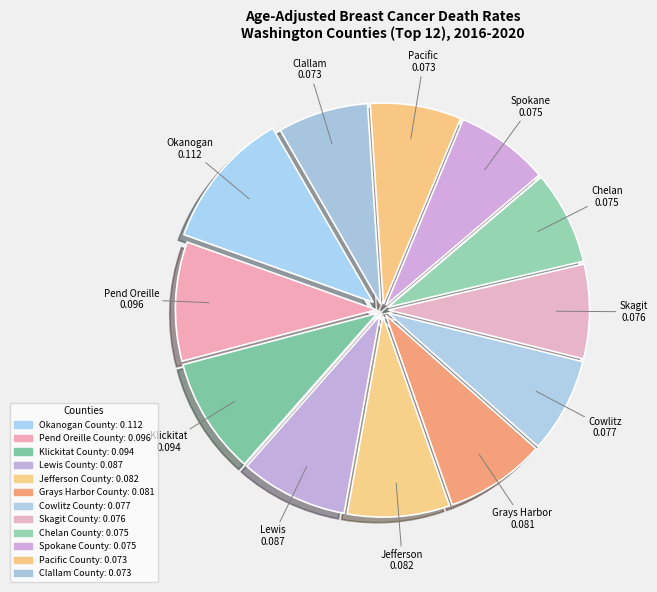

Is there a majority slice in this chart?

No